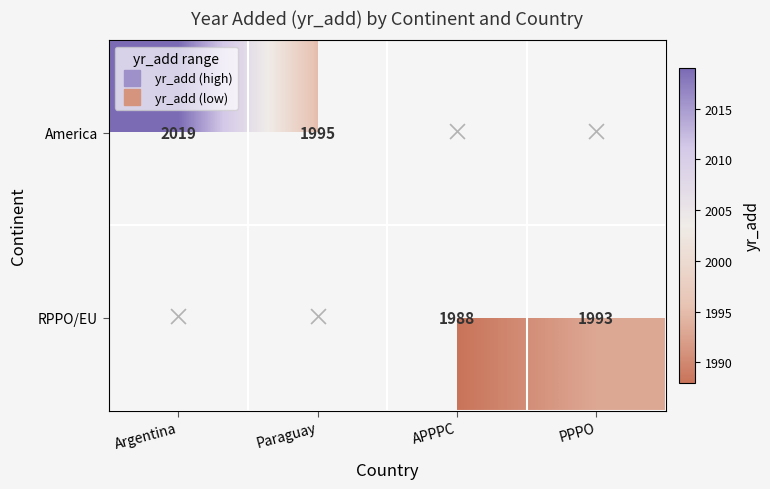

Which series changed the most between Argentina and Paraguay?

America